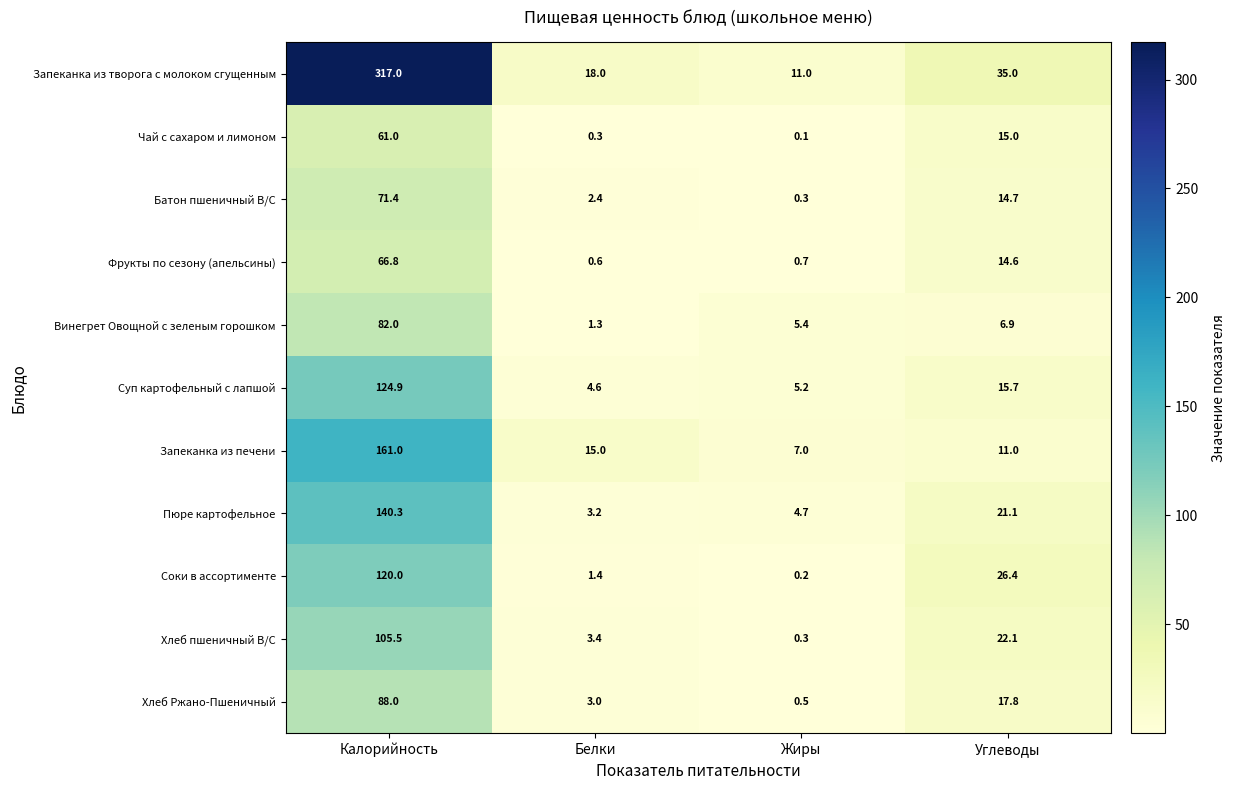

What is the sum of all Хлеб Ржано-Пшеничный values?

109.3